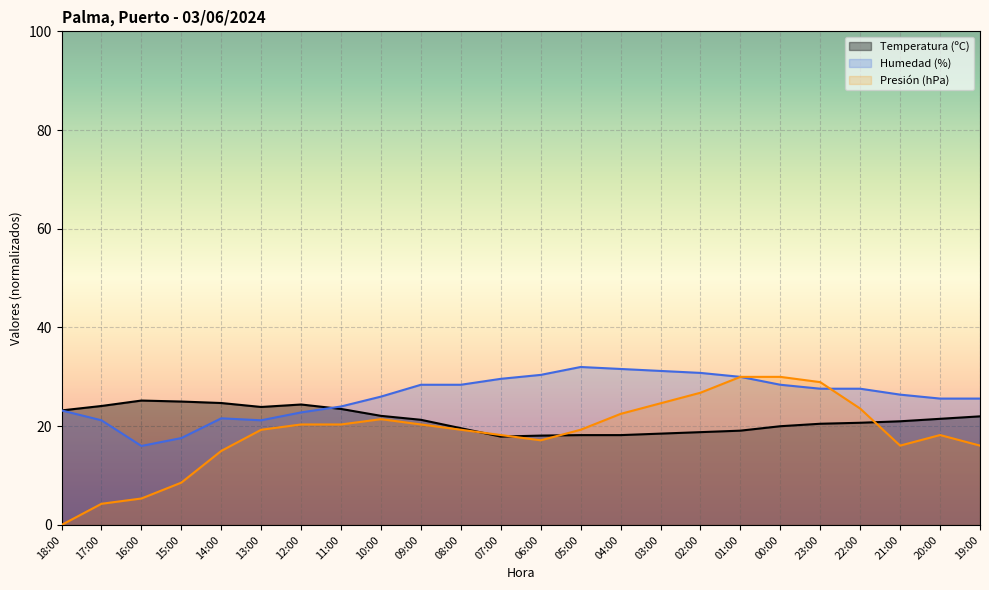

Does the chart display data point markers on the line(s)?

No